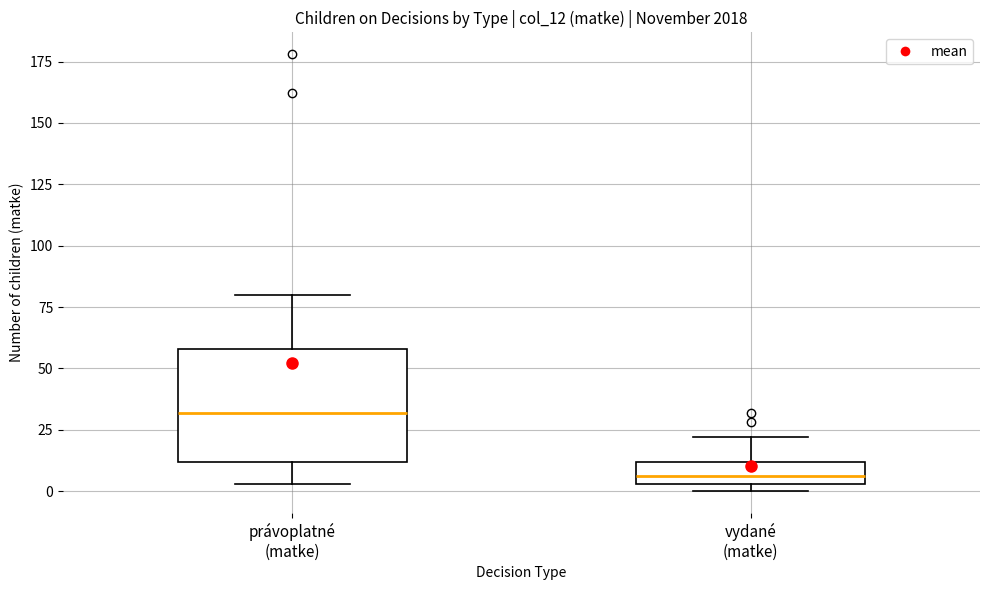

Reading left to right, transcribe this box plot: for each box, give where its median line is, the range the box spans, and where its two whiskers end, as read against the y-axis. The values are not printed on the chart, so give them approximately, as read against the axis.

právoplatné (matke): median 30, box 10 to 60, whiskers 5 to 80
vydané (matke): median 5 (just above the box's lower edge), box 5 to 10, whiskers 0 to 20